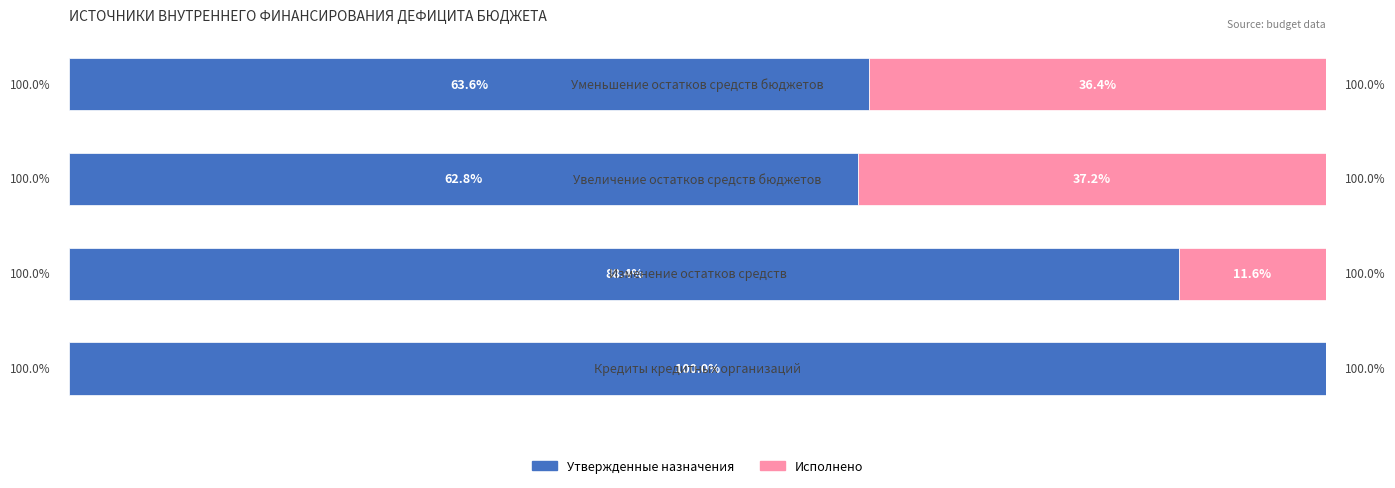

What are all the series names shown in the legend?

Утвержденные назначения, Исполнено